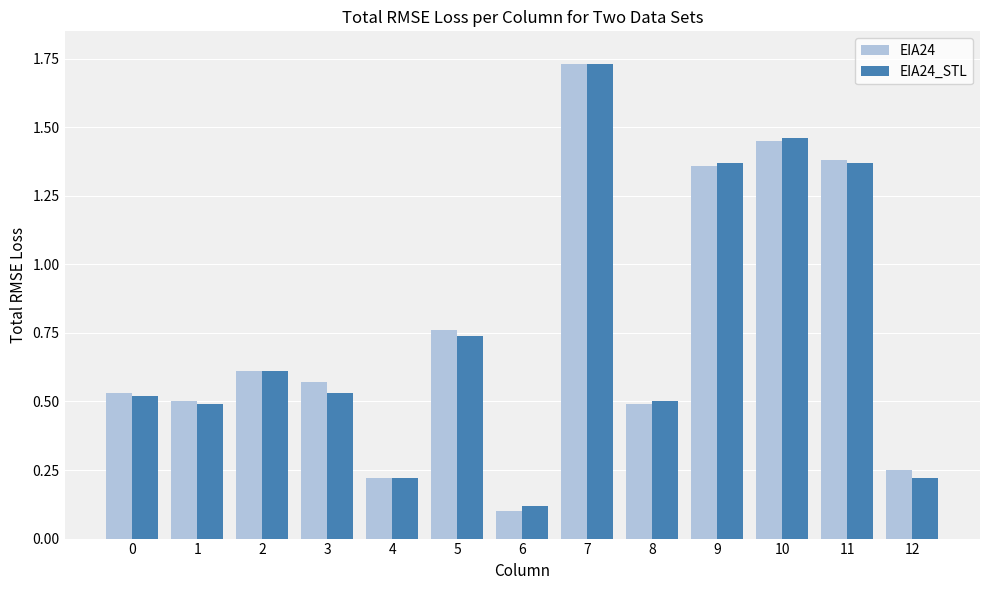

What is the value of the EIA24_STL bar at the 1st from the left?

0.5